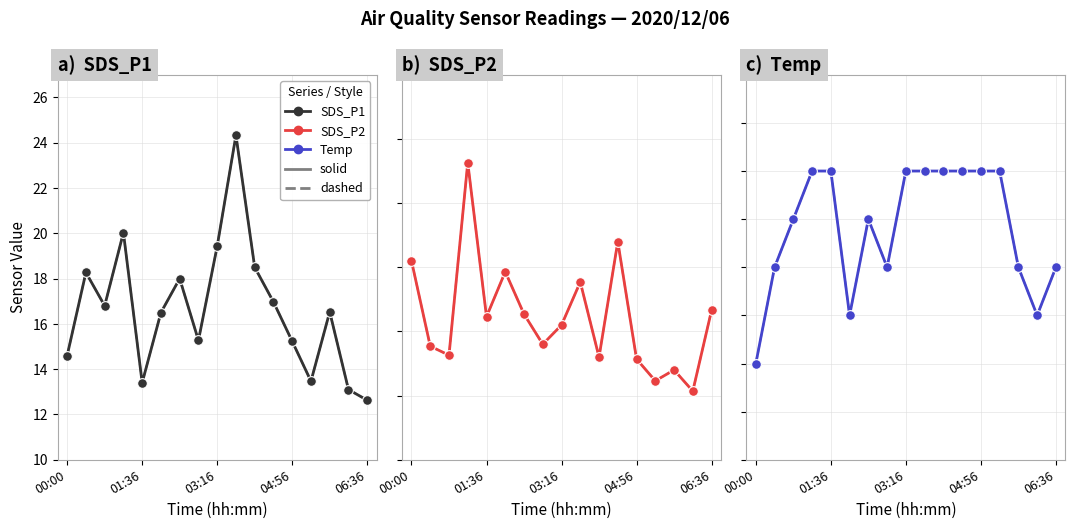

How many interior local peaks does the Temp (dashed) series have?

1